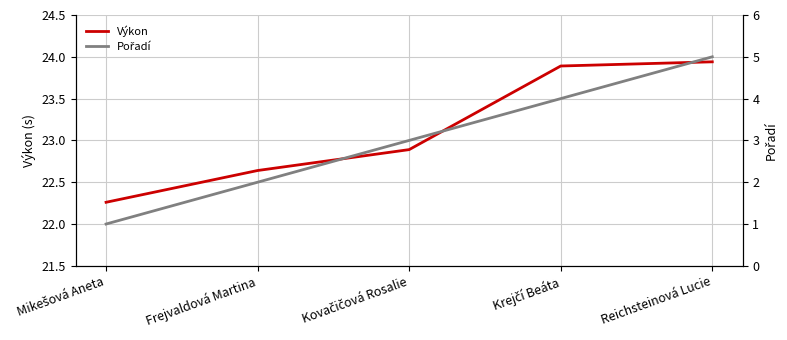

Which series has the largest total across all categories?

Výkon